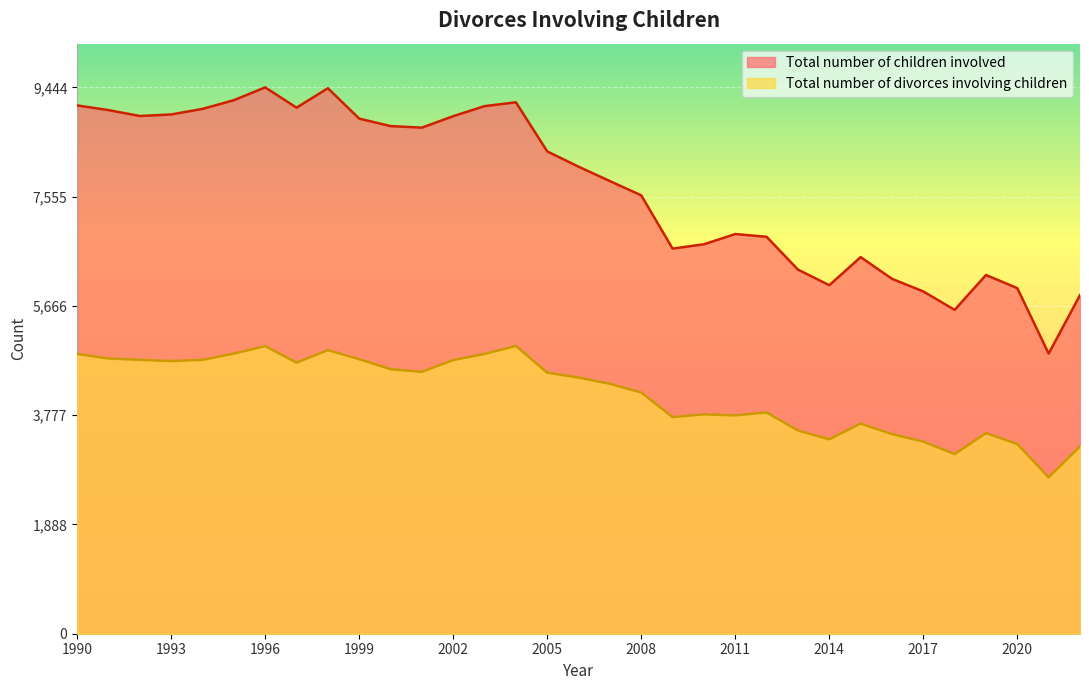

At which label is Total number of children involved closest to 7143?

2011